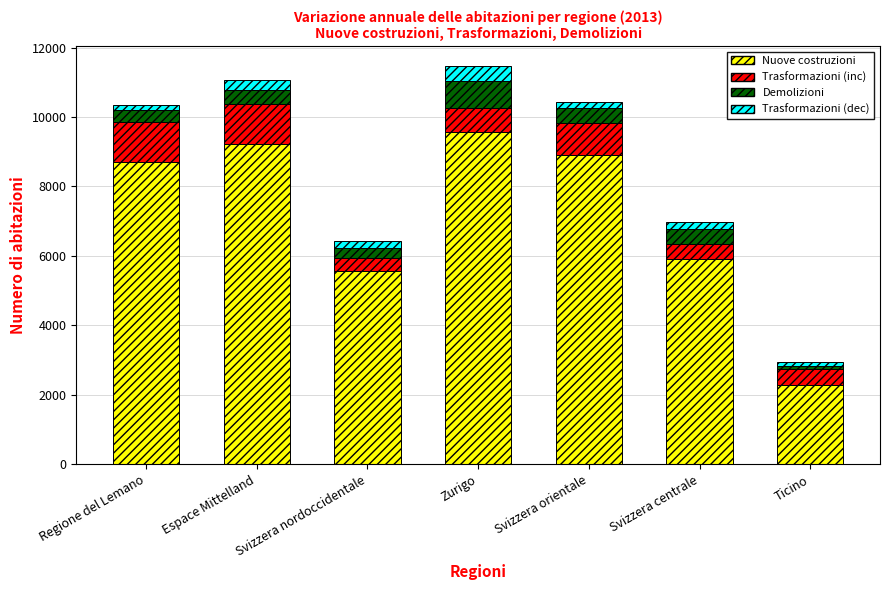

What are all the series names shown in the legend?

Nuove costruzioni, Trasformazioni (inc), Demolizioni, Trasformazioni (dec)